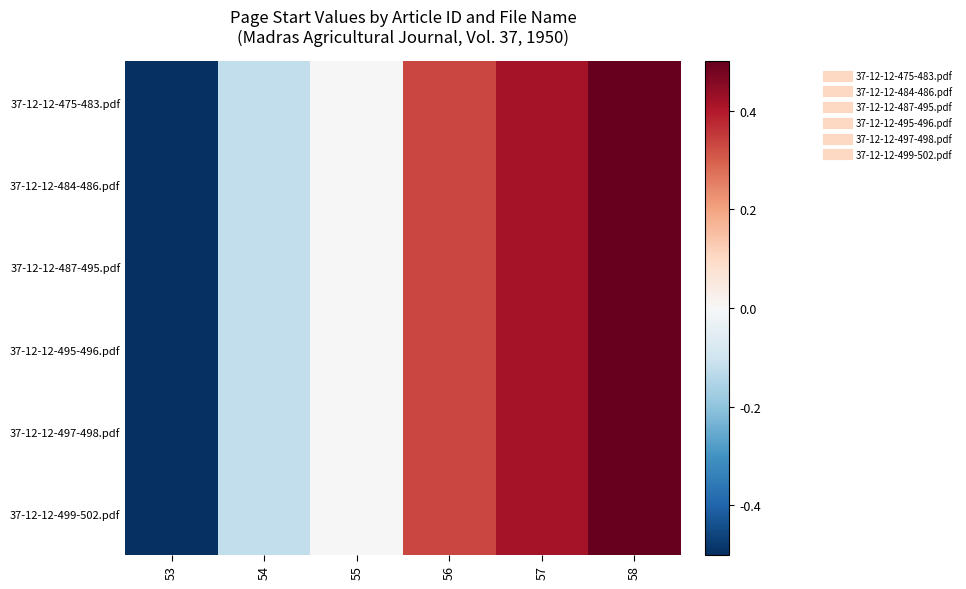

How many data points does each series have?

6